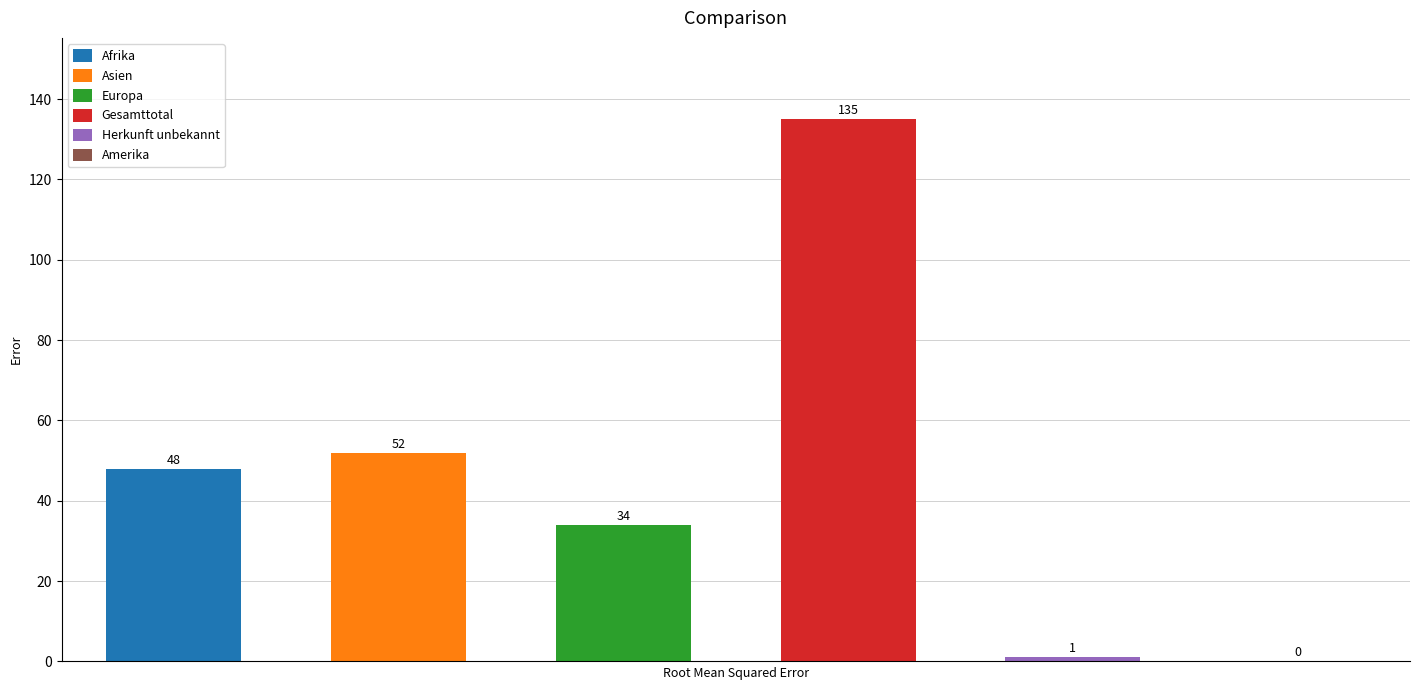

Are the bars horizontal?

No